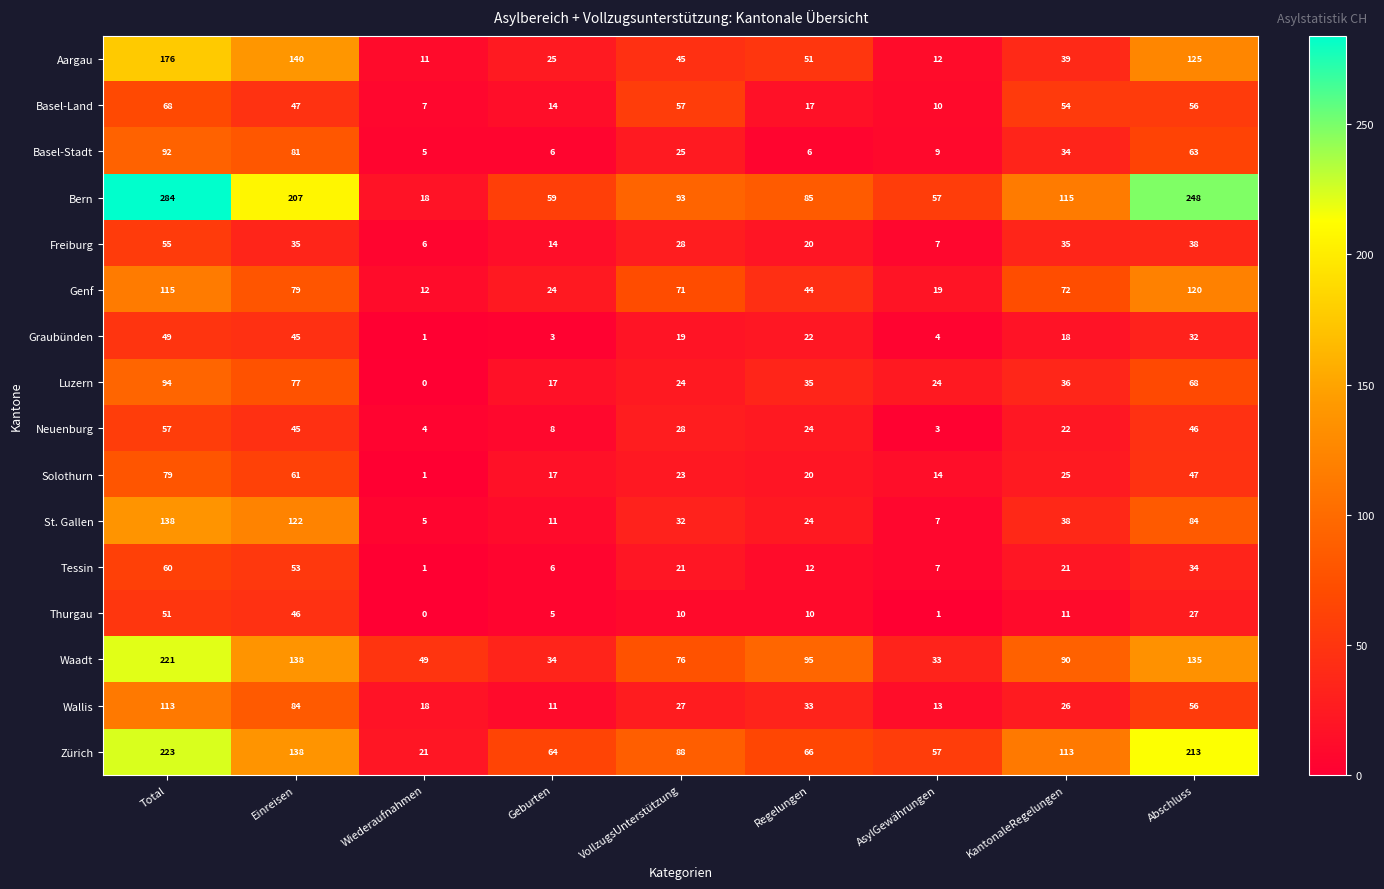

At which label does Luzern first exceed 35?

Total